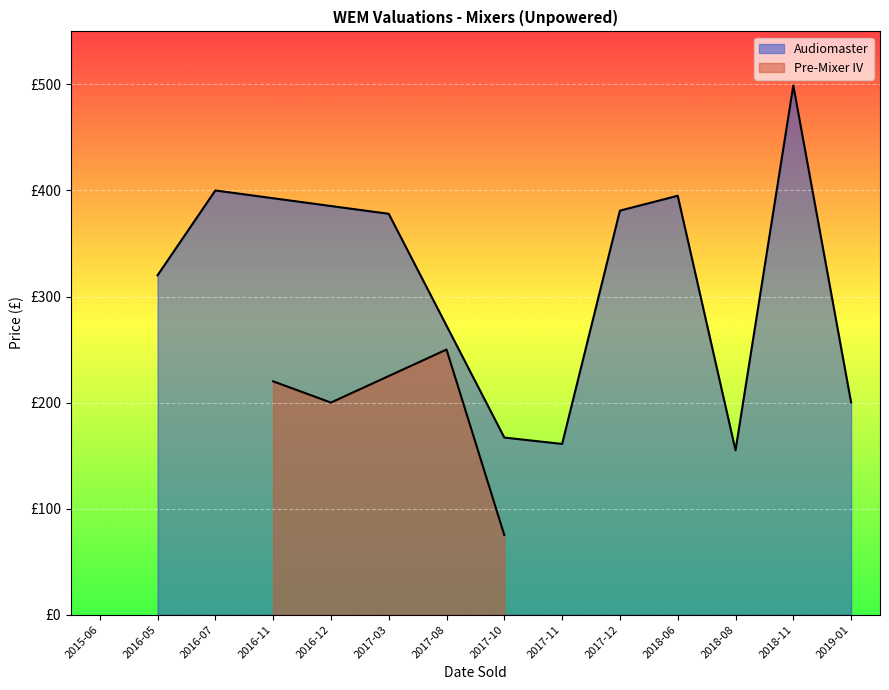

Where is the data nearest to the value 327?

2016-05